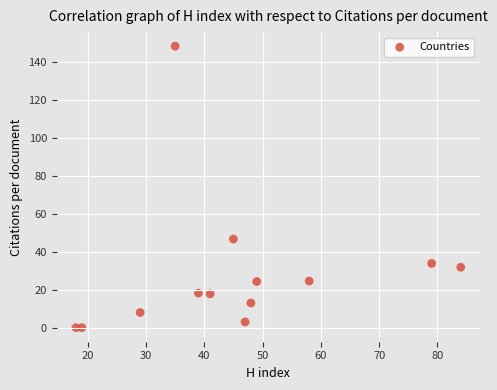

What is the range of Y values (max minus min)?

148.5